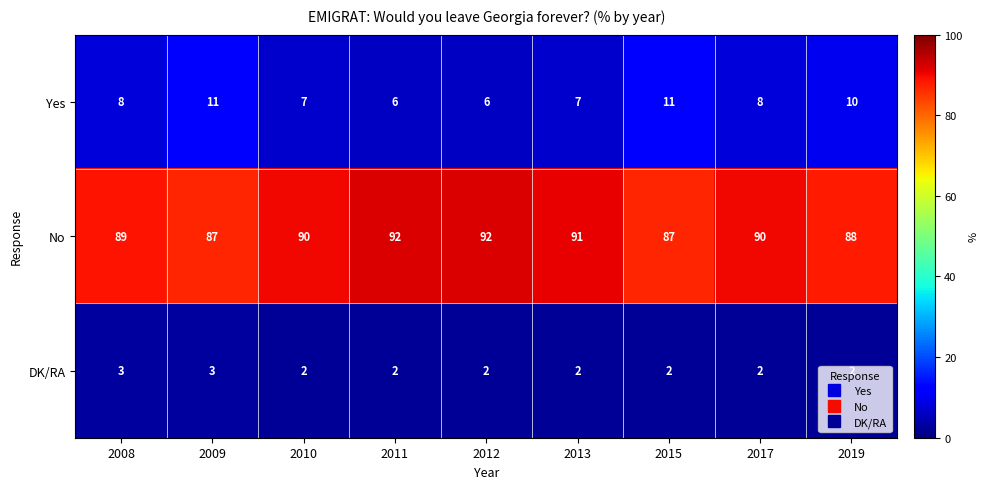

What is the highest value of the No series?

92